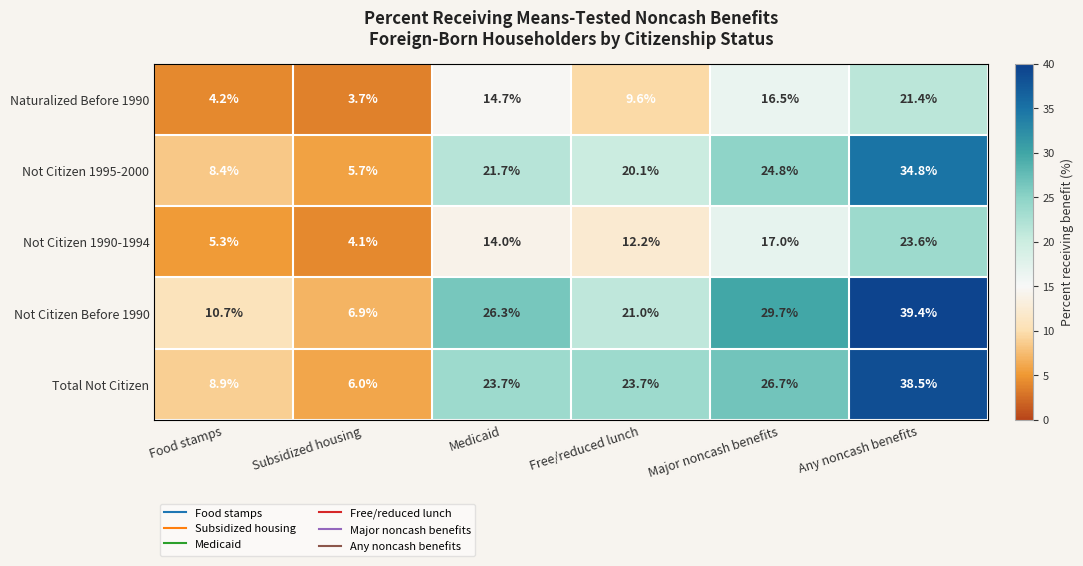

Which series has the largest total across all categories?

Not Citizen Before 1990